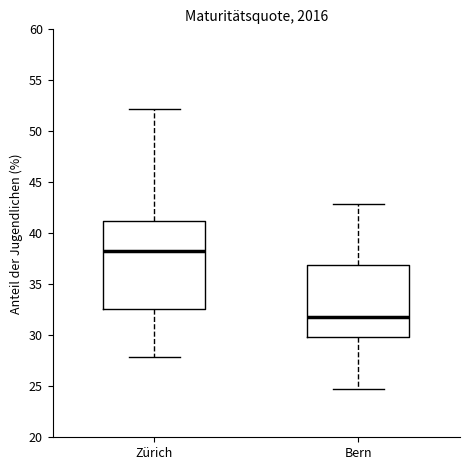

Reading left to right, transcribe this box plot: for each box, give where its median line is, the range the box spans, and where its two whiskers end, as read against the y-axis. The values are not printed on the chart, so give them approximately, as read against the axis.

Zürich: median 38.0, box 32.5 to 41.0, whiskers 28.0 to 52.0
Bern: median 32.0, box 30.0 to 37.0, whiskers 24.5 to 43.0